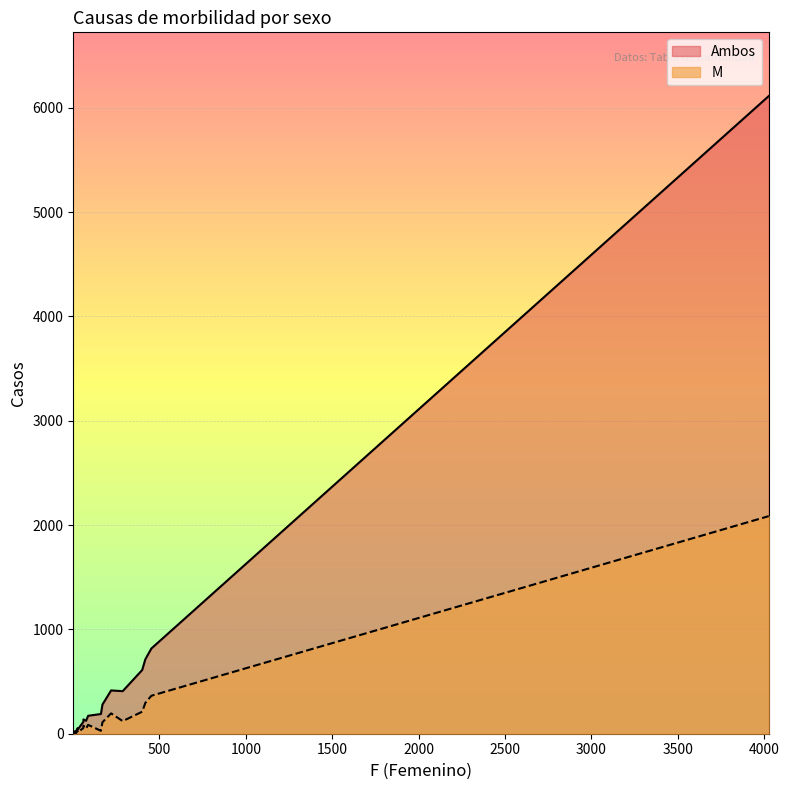

True or false: Ambos has more than 2 interior local peaks.

False